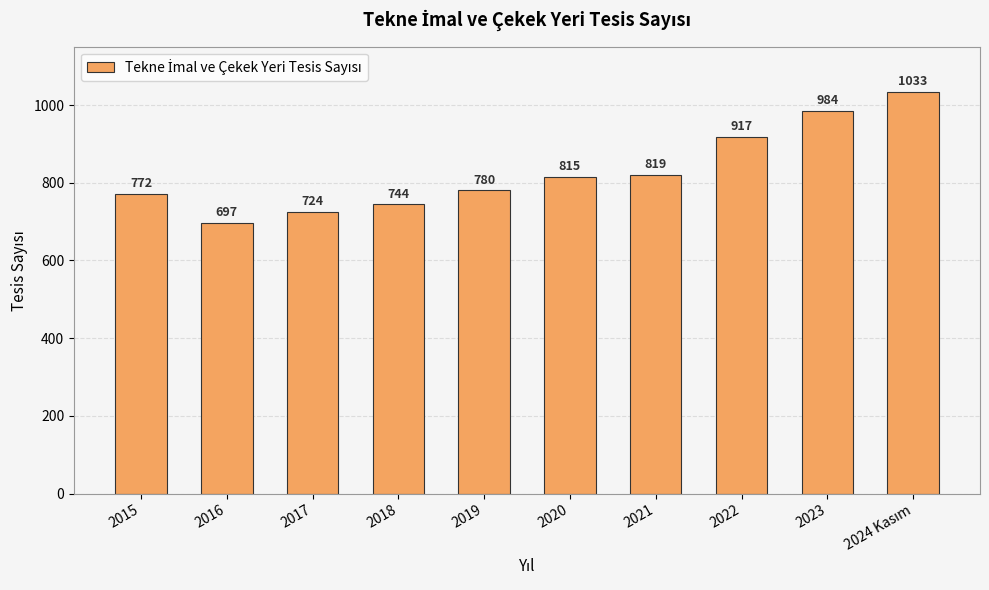

What is the label of the 3rd bar from the right?

2022